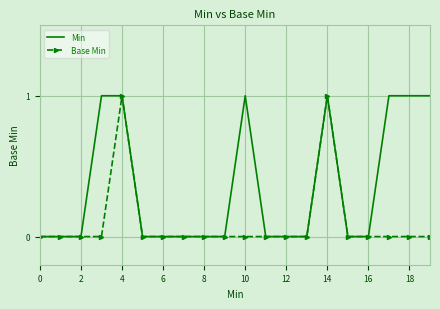

Which series has the largest total across all categories?

Min